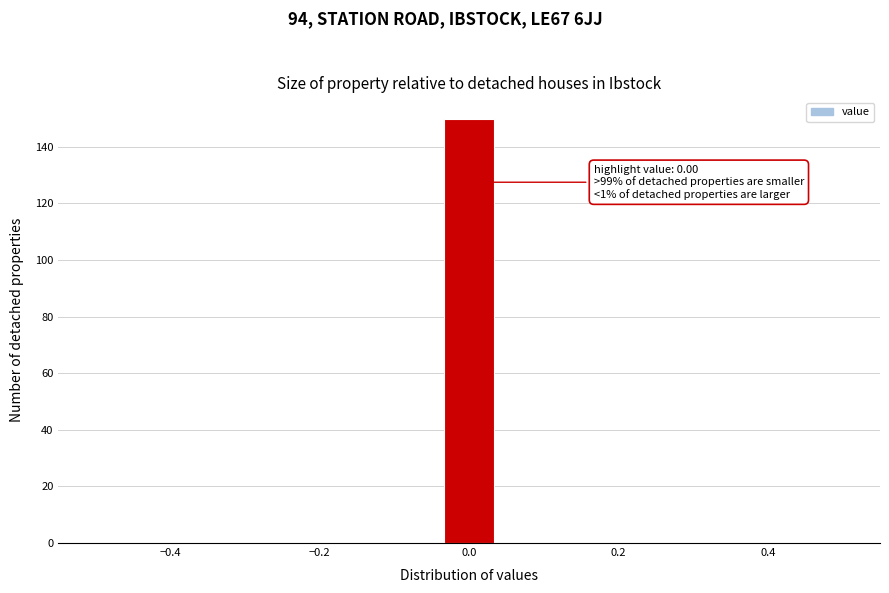

Around what value on the x-axis is the tallest bar? Give the approximate position of its centre, as read against the axis.

0.00